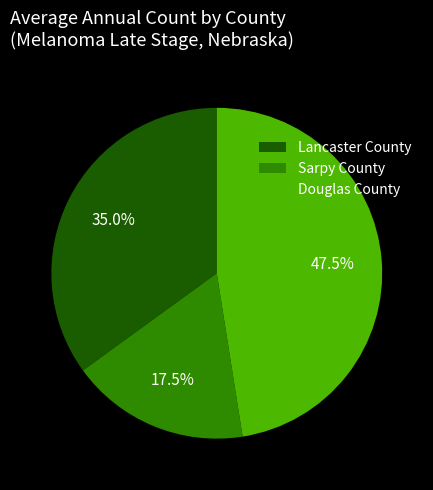

Rank the categories by value from lowest to highest.

Sarpy County, Lancaster County, Douglas County